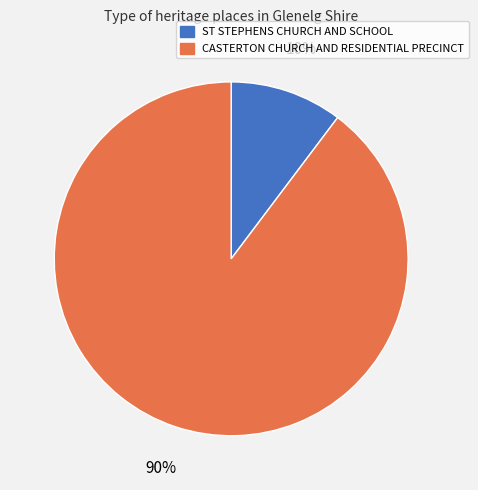

Which has a higher value, ST STEPHENS CHURCH AND SCHOOL or CASTERTON CHURCH AND RESIDENTIAL PRECINCT?

CASTERTON CHURCH AND RESIDENTIAL PRECINCT